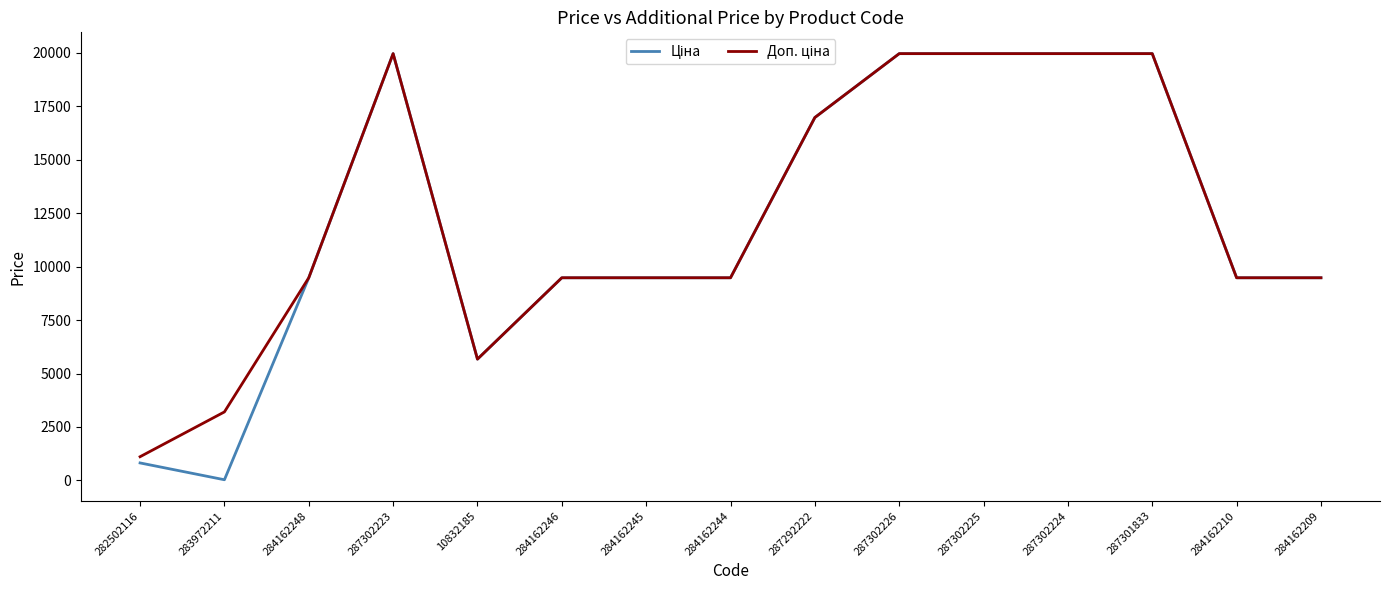

Which category has the lowest value across all series?

283972211